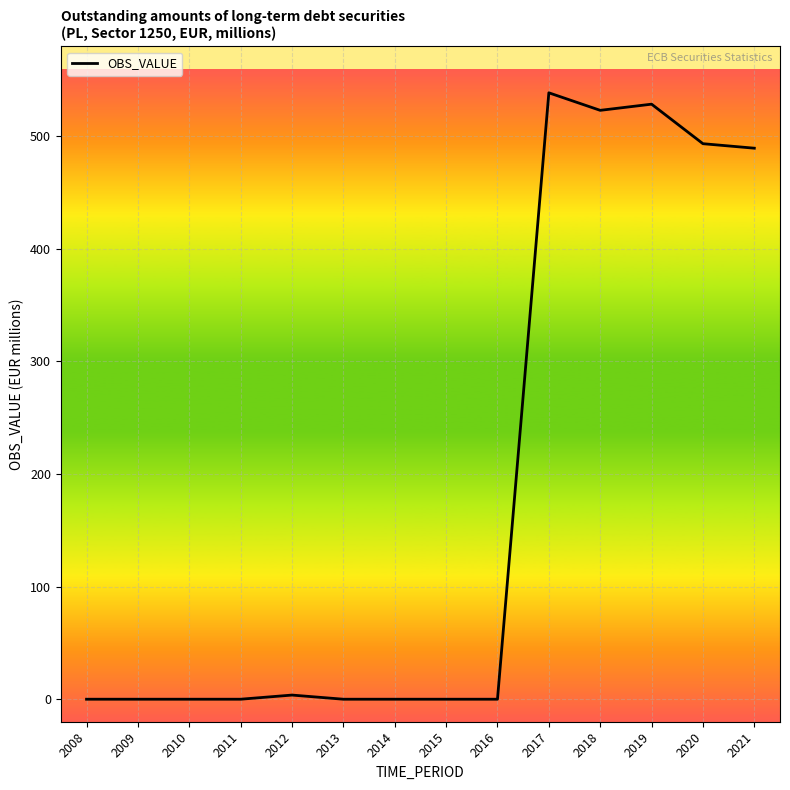

What is the maximum value shown in the chart?

538.7